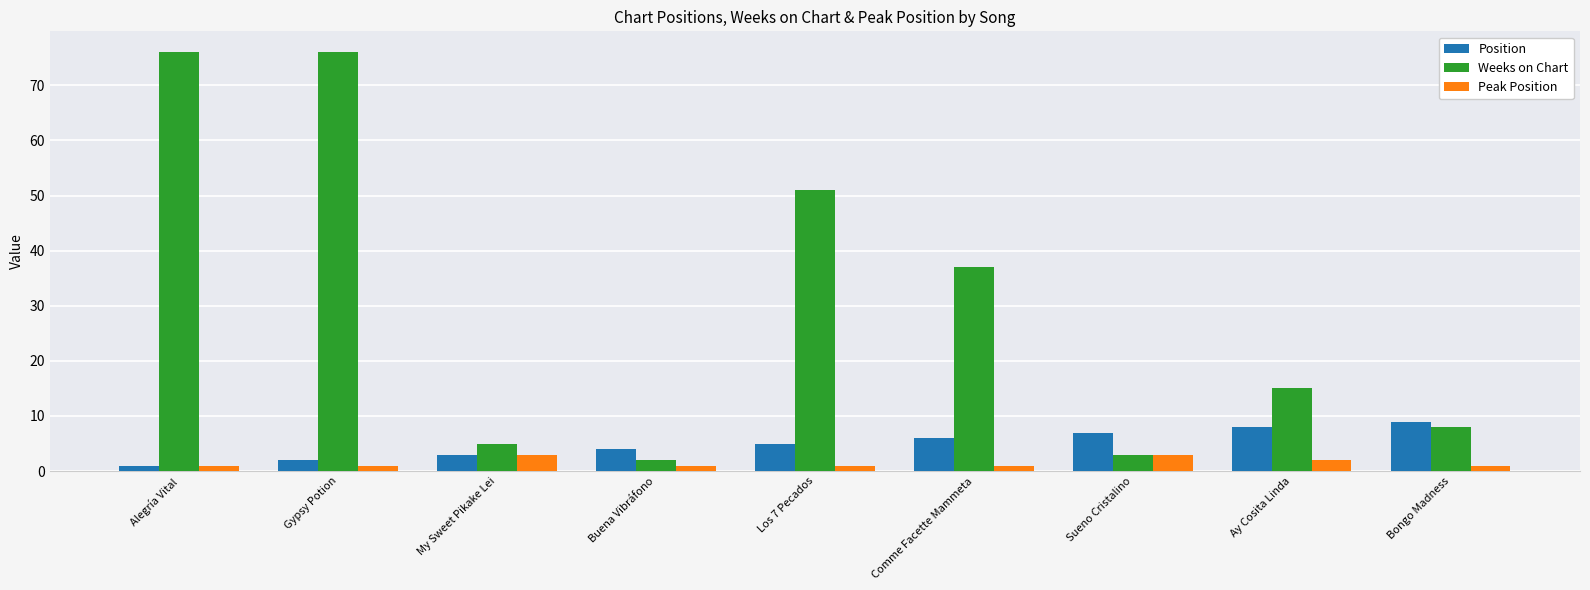

Is it true that Peak Position equals 1 at Bongo Madness?

True